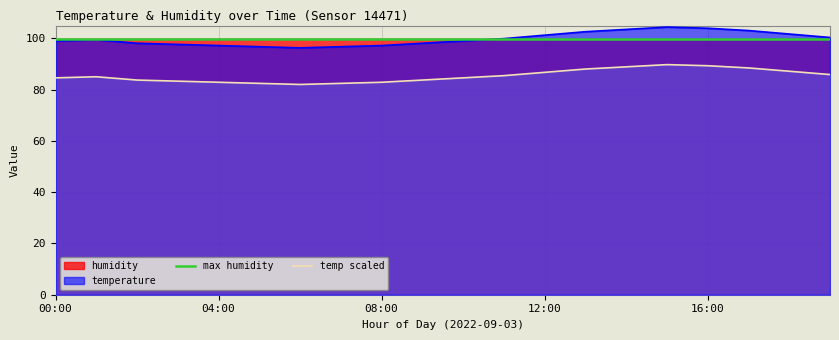

At how many categories does at least one series exceed 88?

20